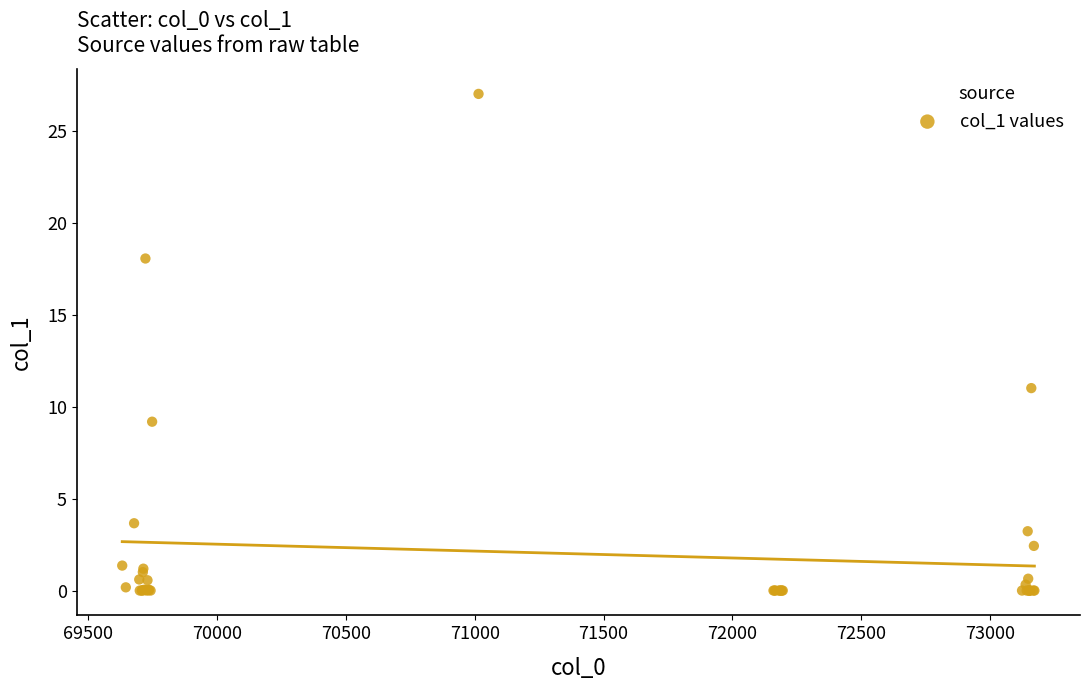

What Y value in the scatter plot is closest to 13?

11.0